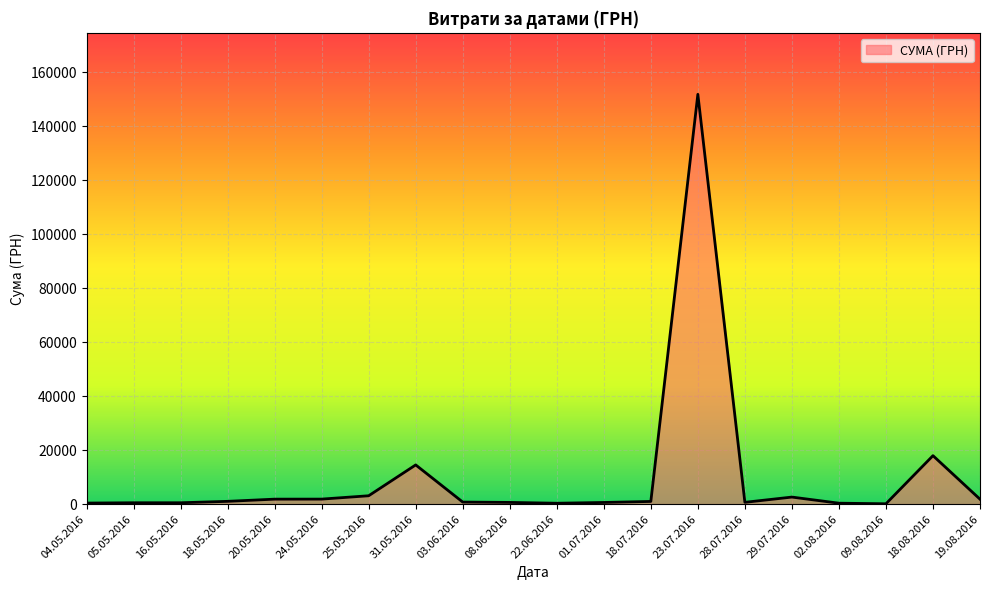

What is the maximum value shown in the chart?

151794.8